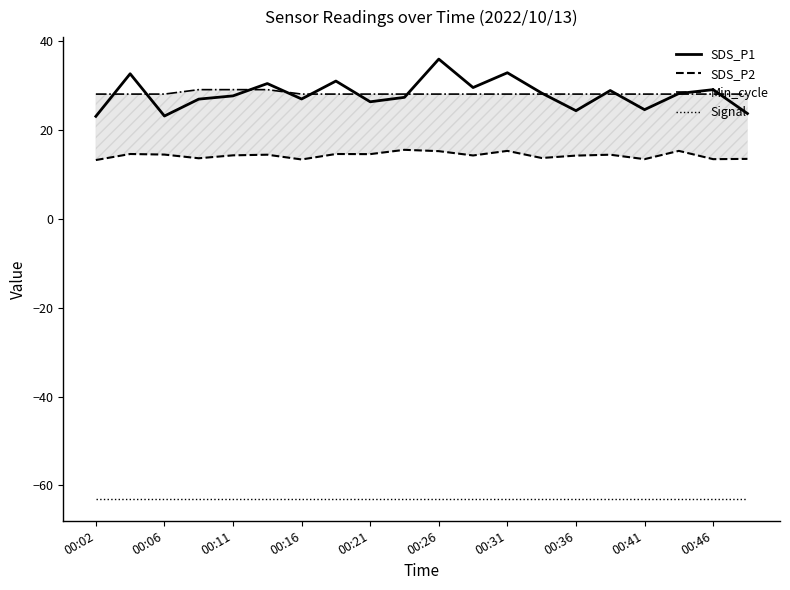

Does the chart display data point markers on the line(s)?

No